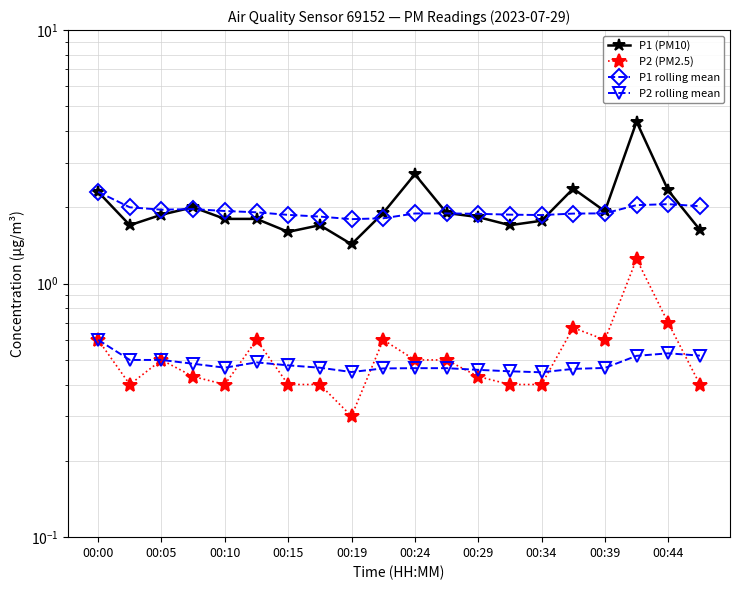

How many interior local peaks does the P1 rolling mean series have?

3